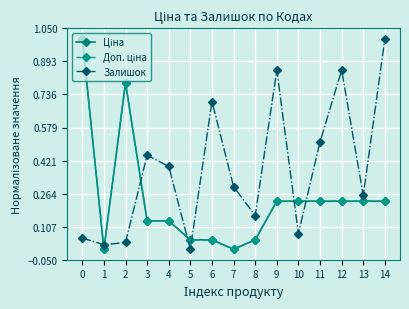

What is the value of the Залишок point at the 8th from the left?

0.3